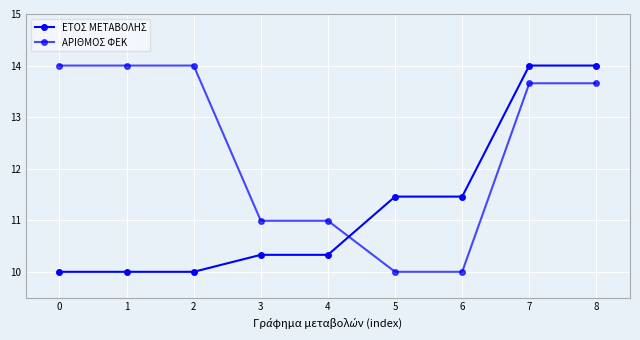

Which series has the largest total across all categories?

ΑΡΙΘΜΟΣ ΦΕΚ